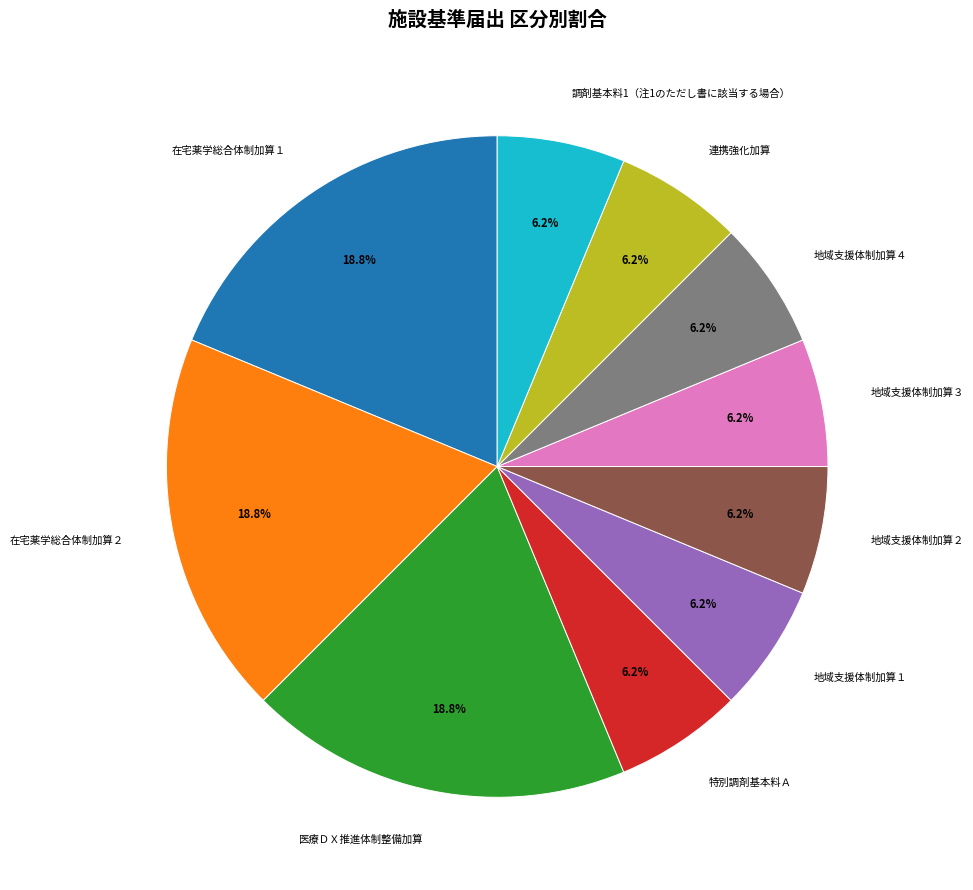

How many slices are in this pie chart?

10